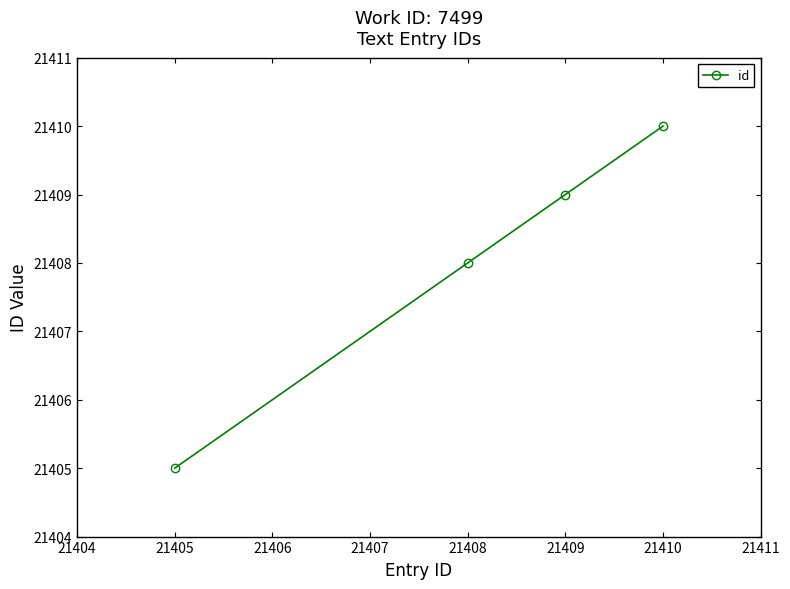

At which label is the value closest to 21407?

21408